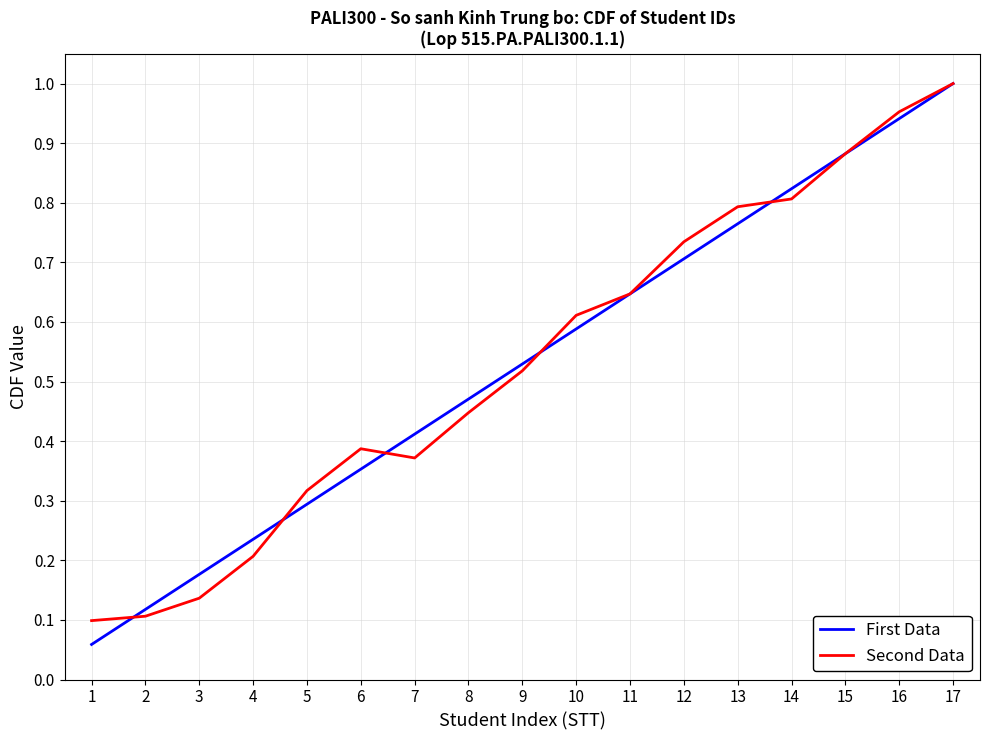

At which category does Second Data reach its first local peak?

6